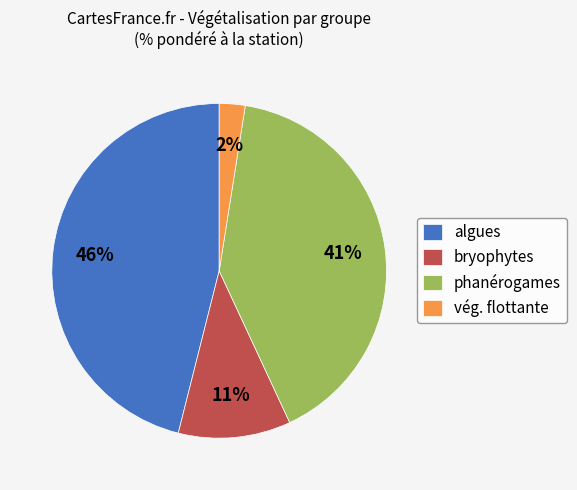

True or false: algues accounts for 46% of the total.

True